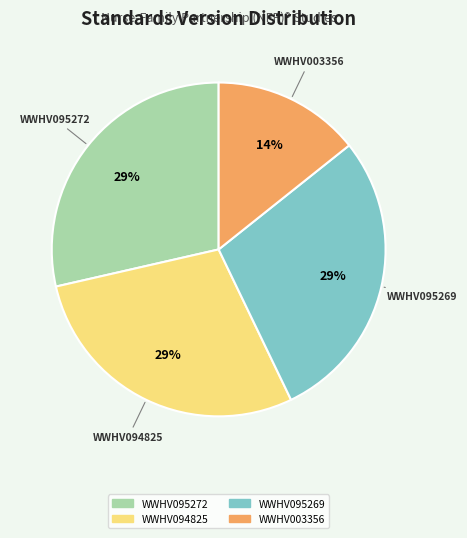

Is it true that WWHV095269 is 29% of the pie?

True